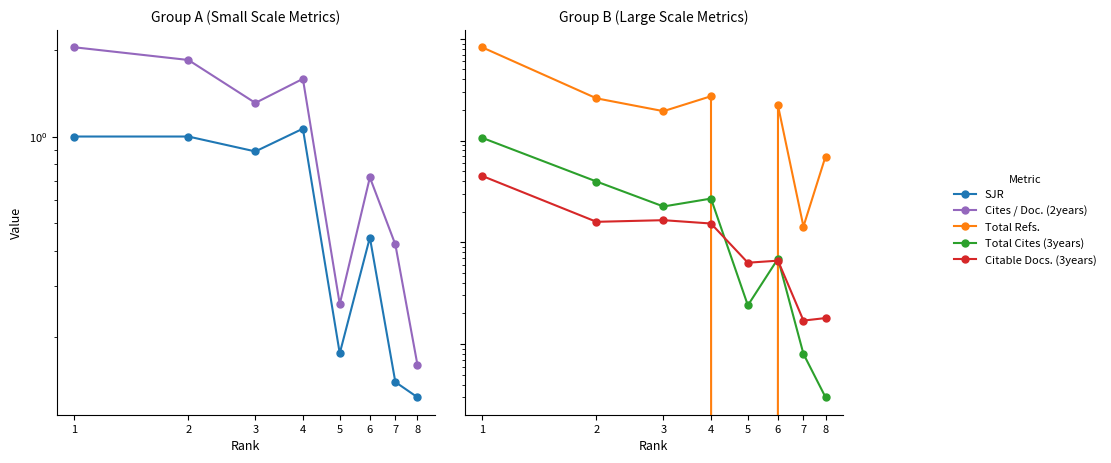

What is the sum of all Total Refs. values?

18606.0